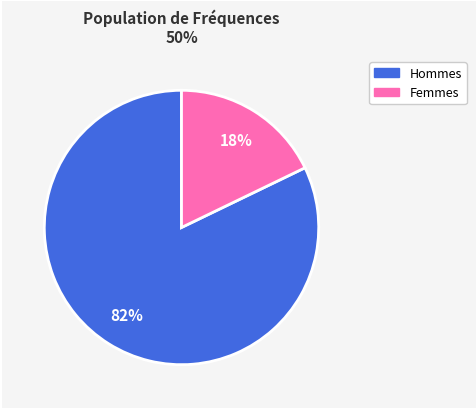

To the nearest percent, what is the difference between the largest and smallest slice percentages?

64%